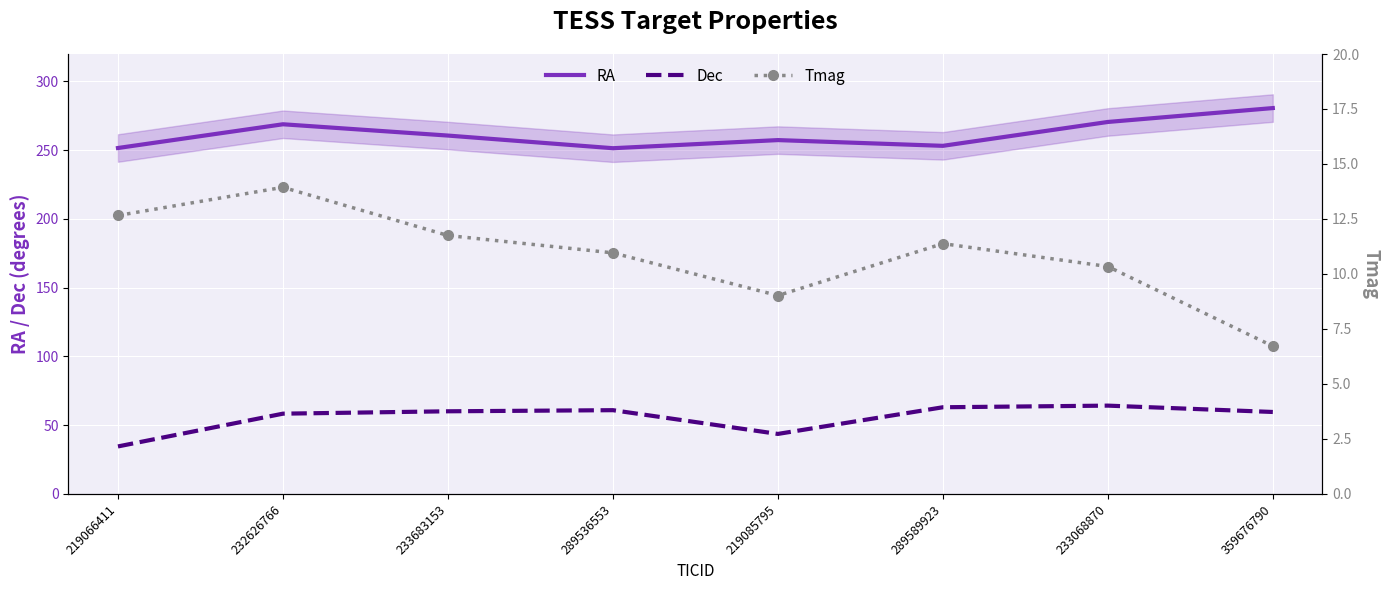

What is the minimum value for RA?

251.5